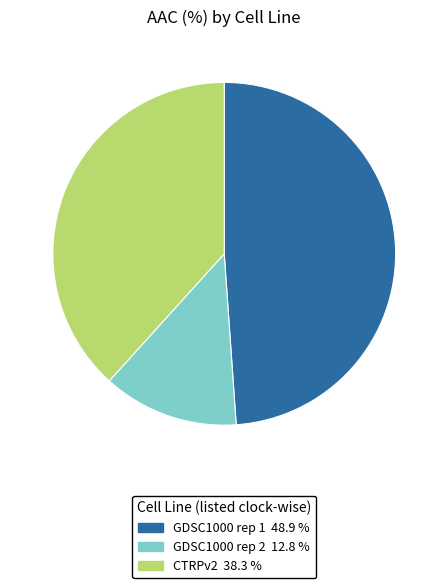

Is it true that CTRPv2 is 46% of the pie?

False